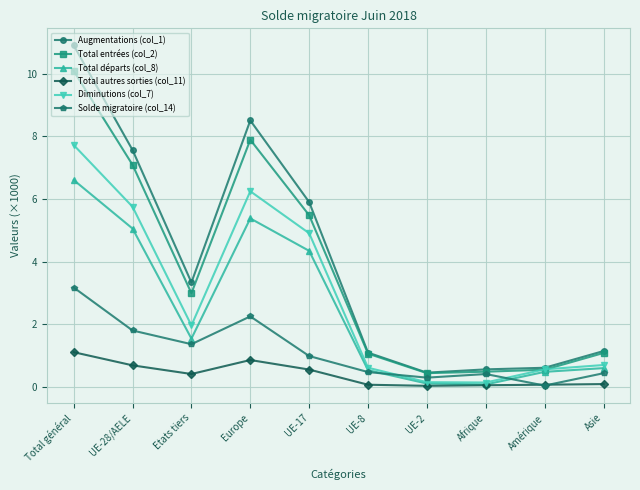

True or false: Diminutions (col_7) has a value of 5.8 at UE-28/AELE.

True